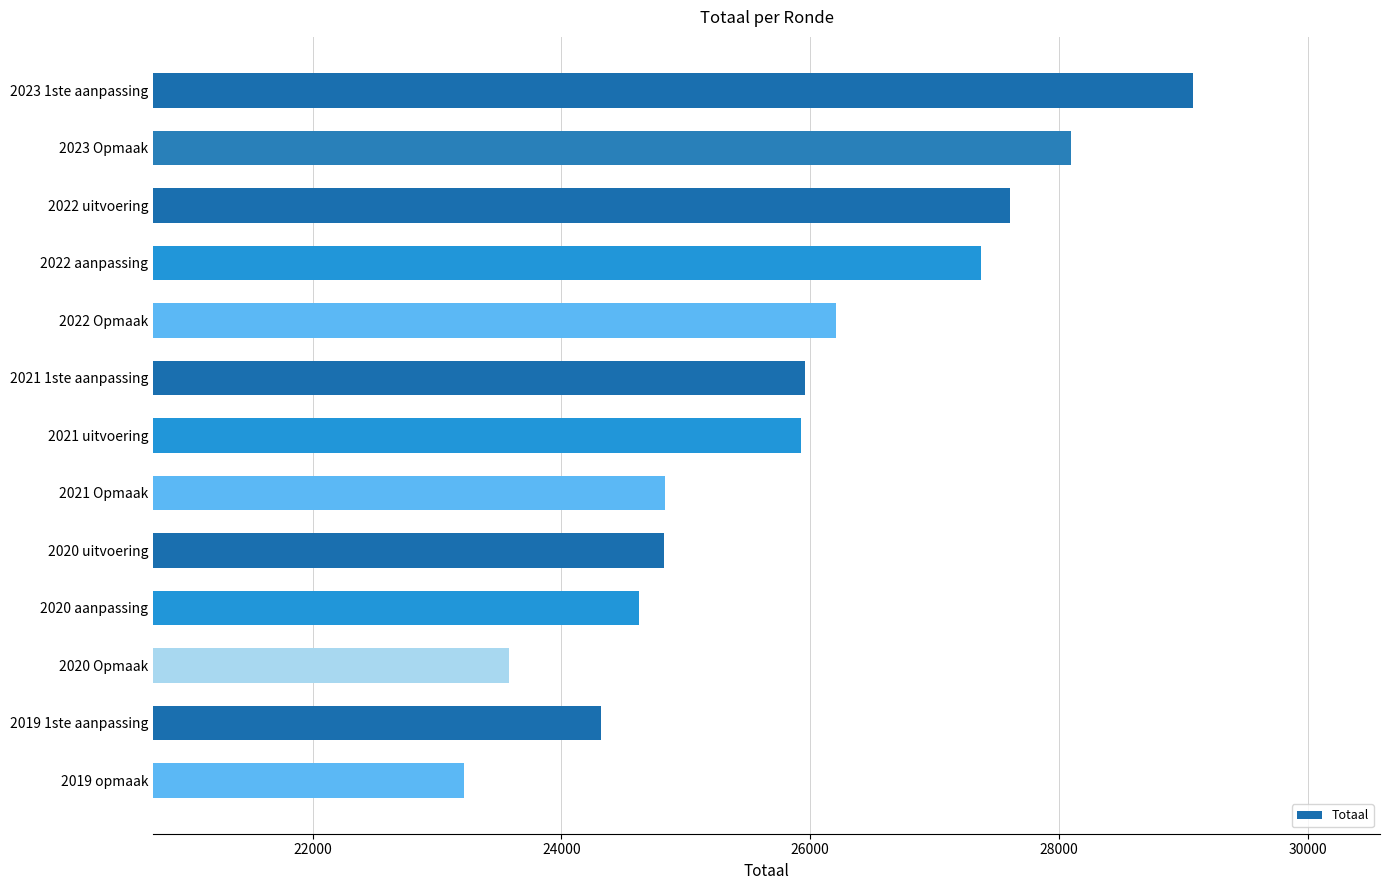

Are the bars horizontal?

Yes